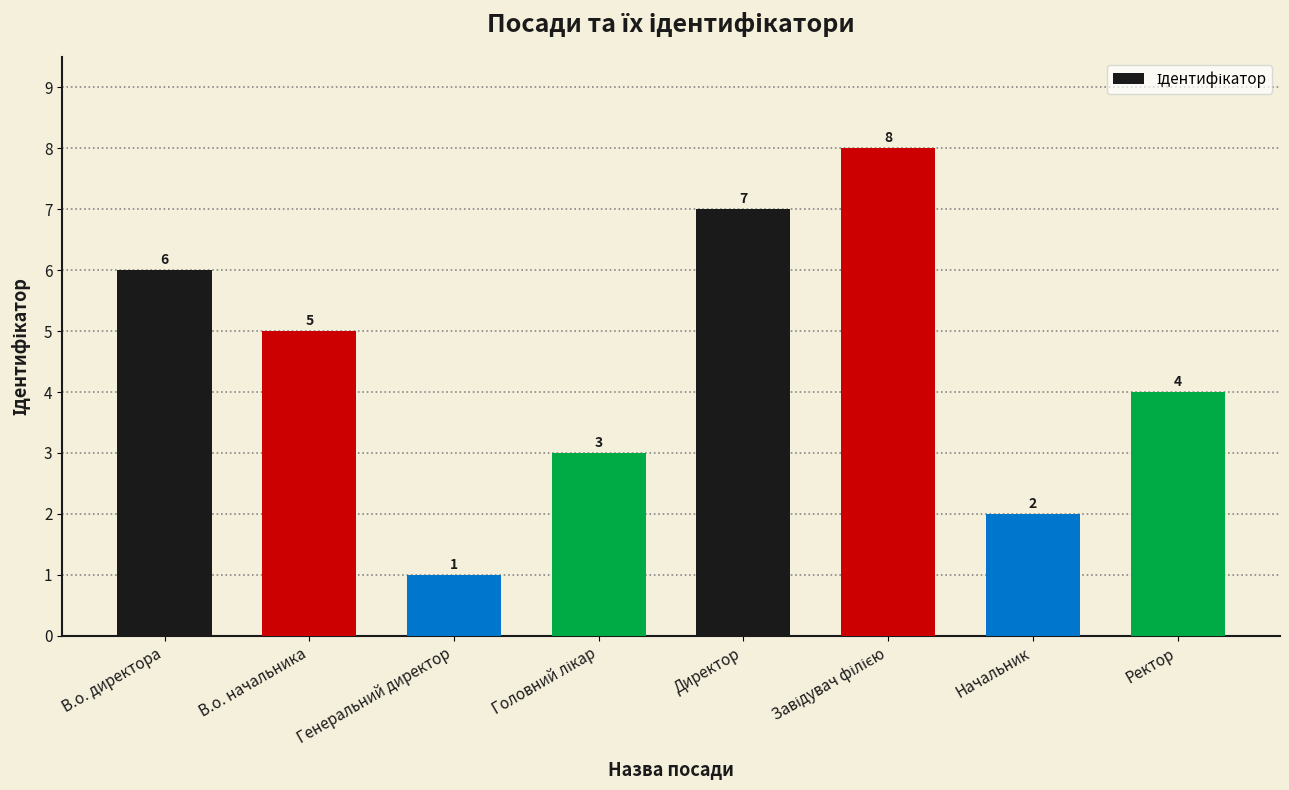

What is the sum of the values at Начальник and В.о. директора?

8